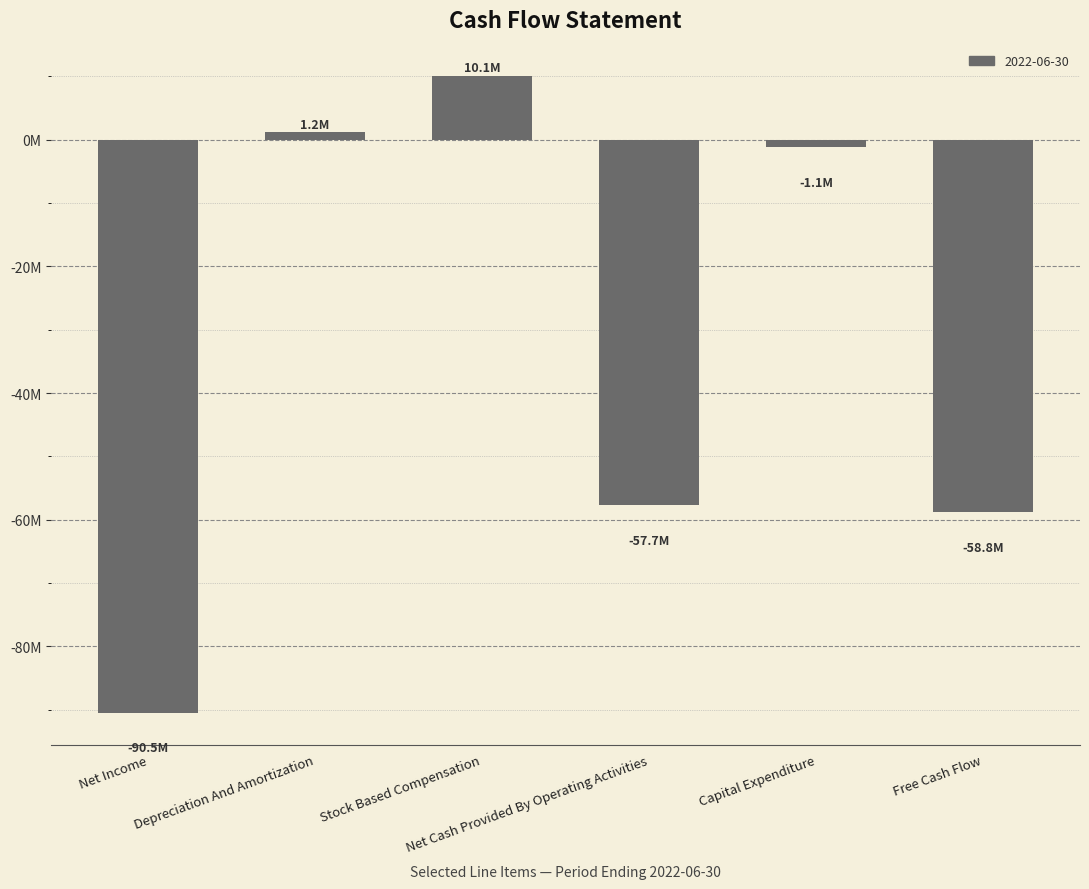

Does the chart contain any negative values?

Yes